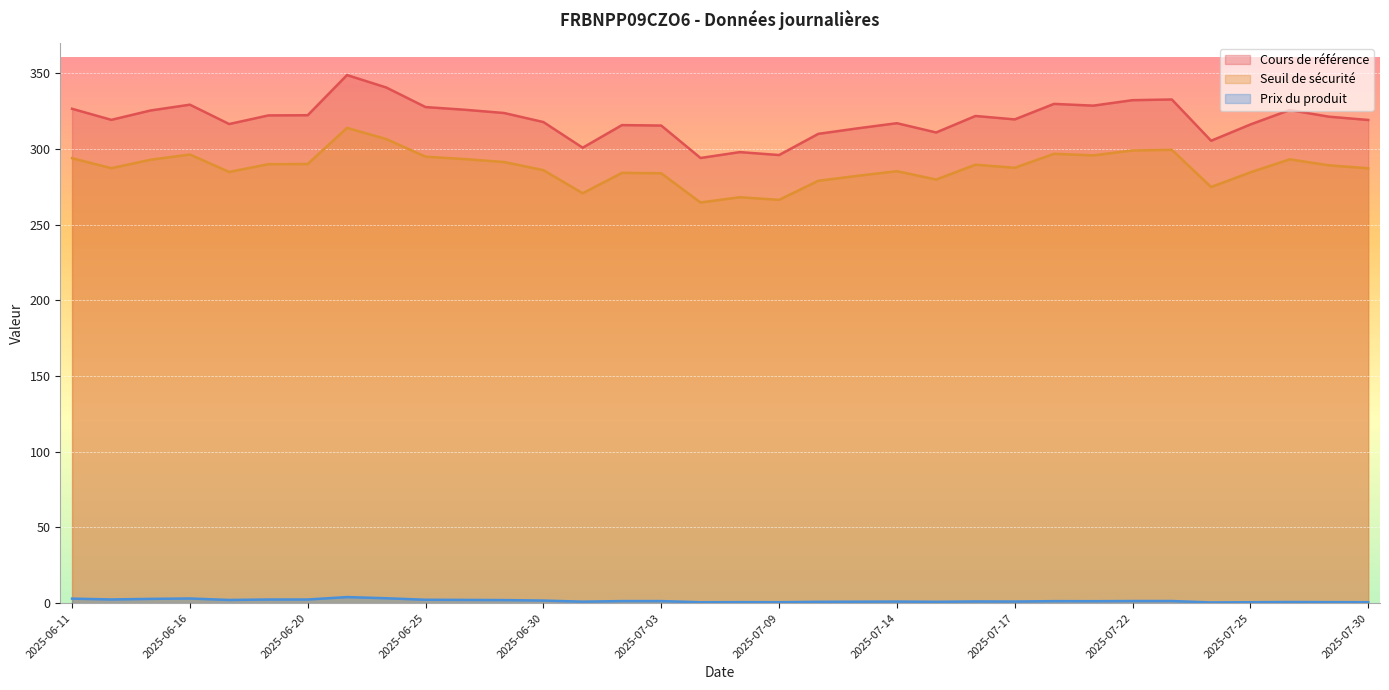

List the series in order of their peak value, lowest first.

Prix du produit, Seuil de sécurité, Cours de référence